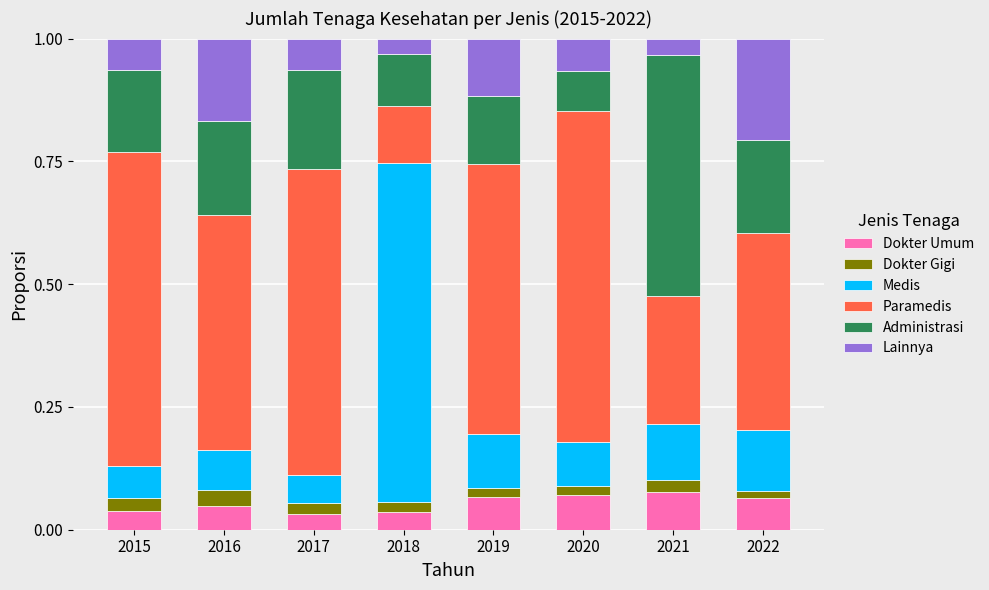

Does the chart contain any negative values?

No